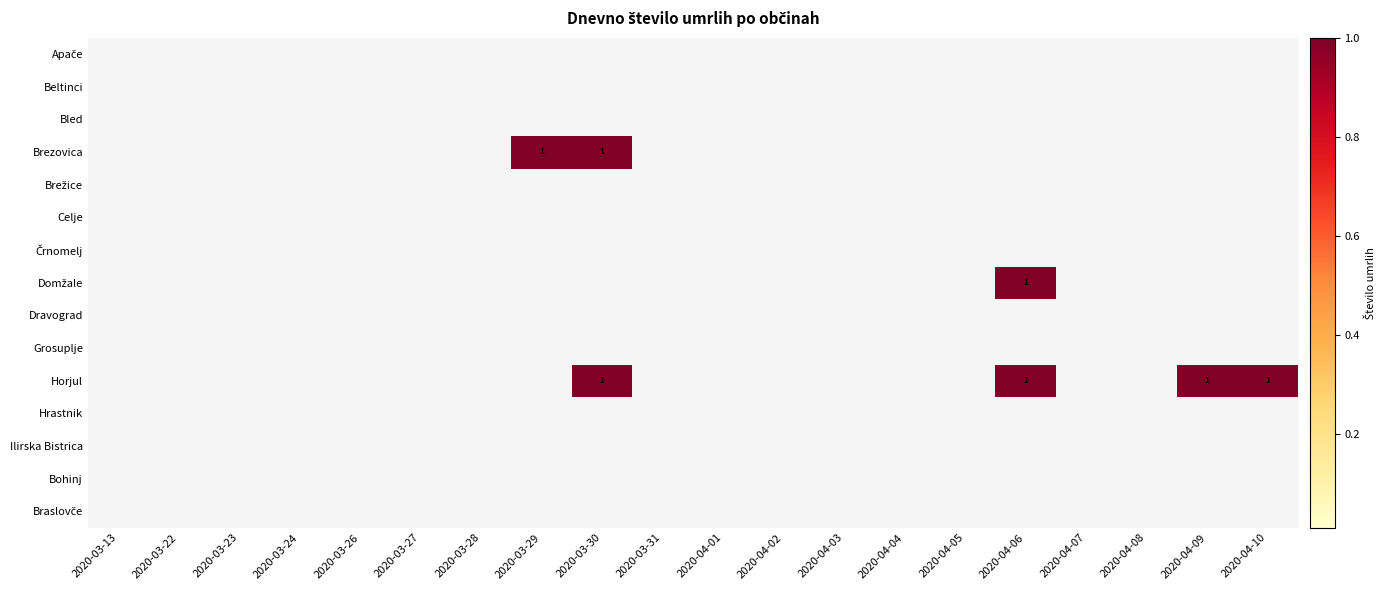

What is the greatest value displayed?

1